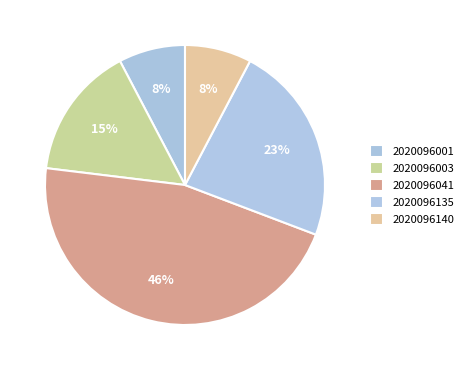

Count the number of slices in the pie.

5